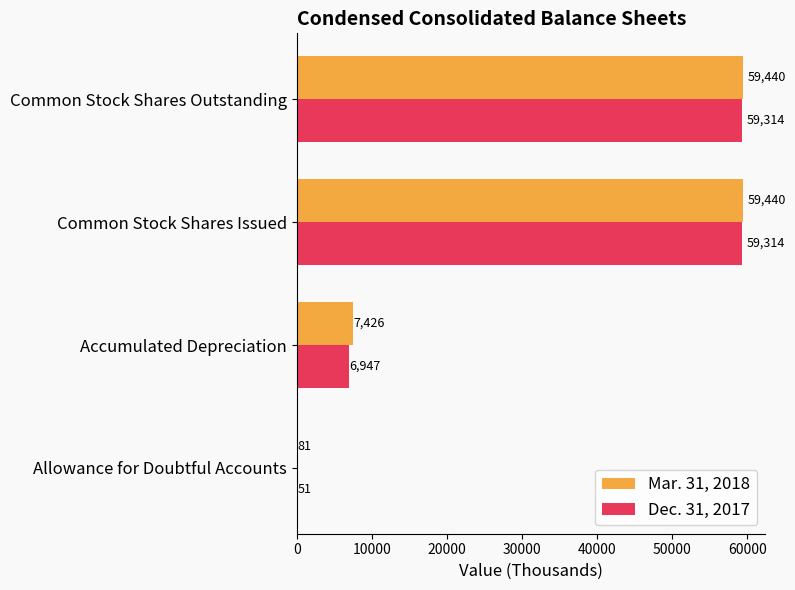

How many categories are shown in the chart?

4